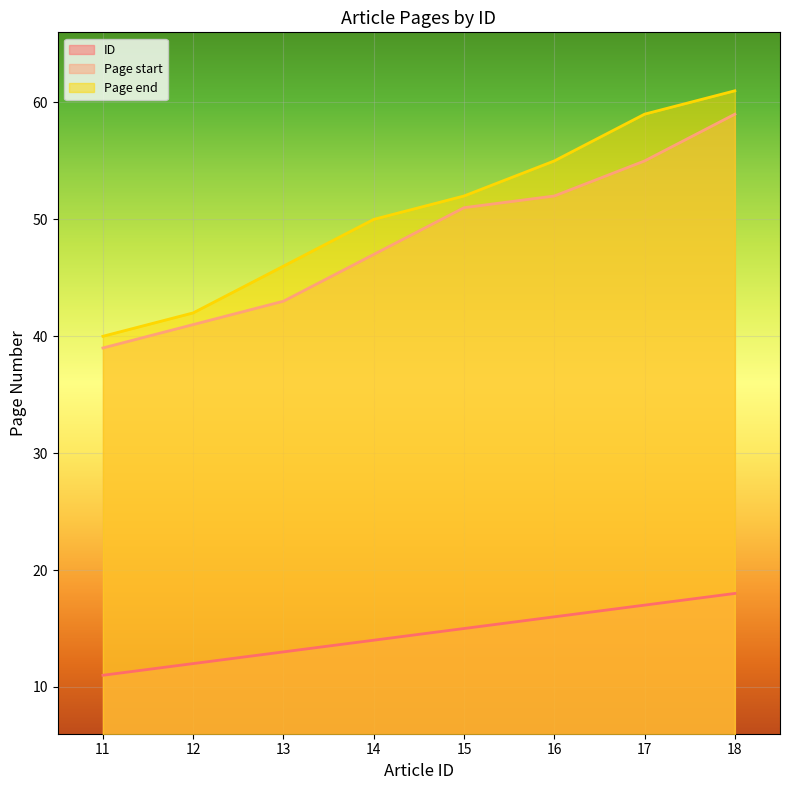

What is the value of the Page end point at the 3rd from the left?

46